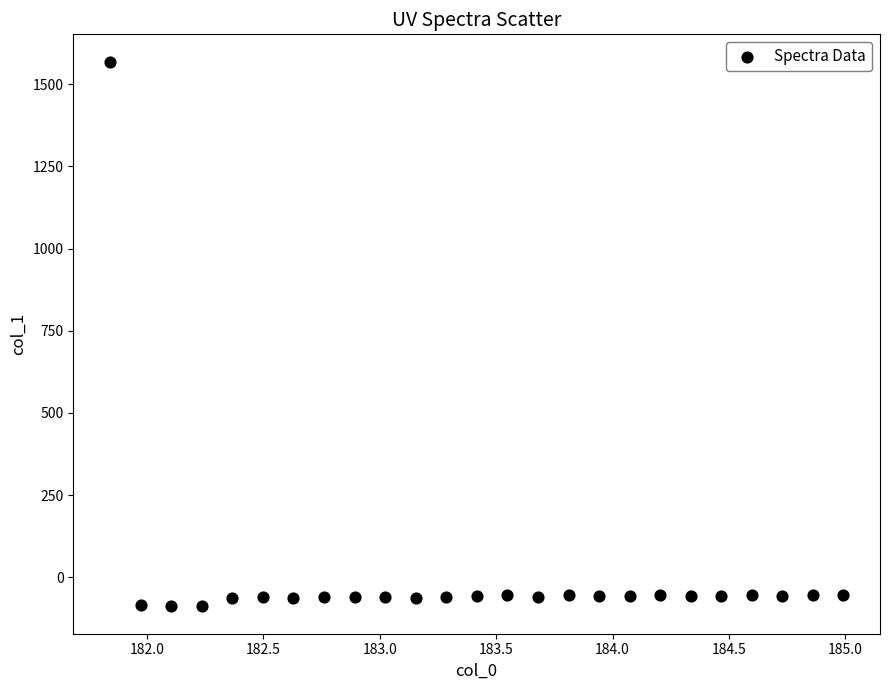

What is the range of Y values (max minus min)?

1658.1